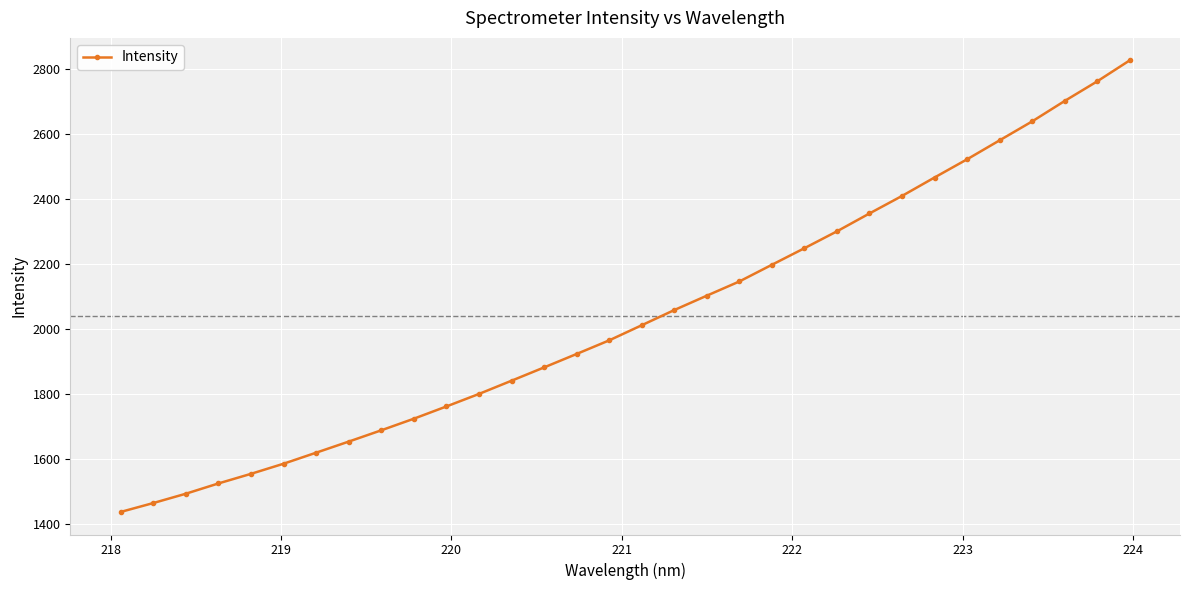

What is the maximum value shown in the chart?

2826.7